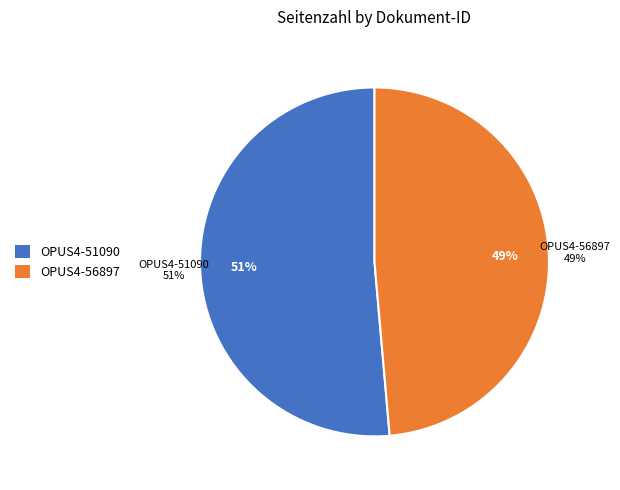

What percentage is NOT represented by OPUS4-56897?

51.4%